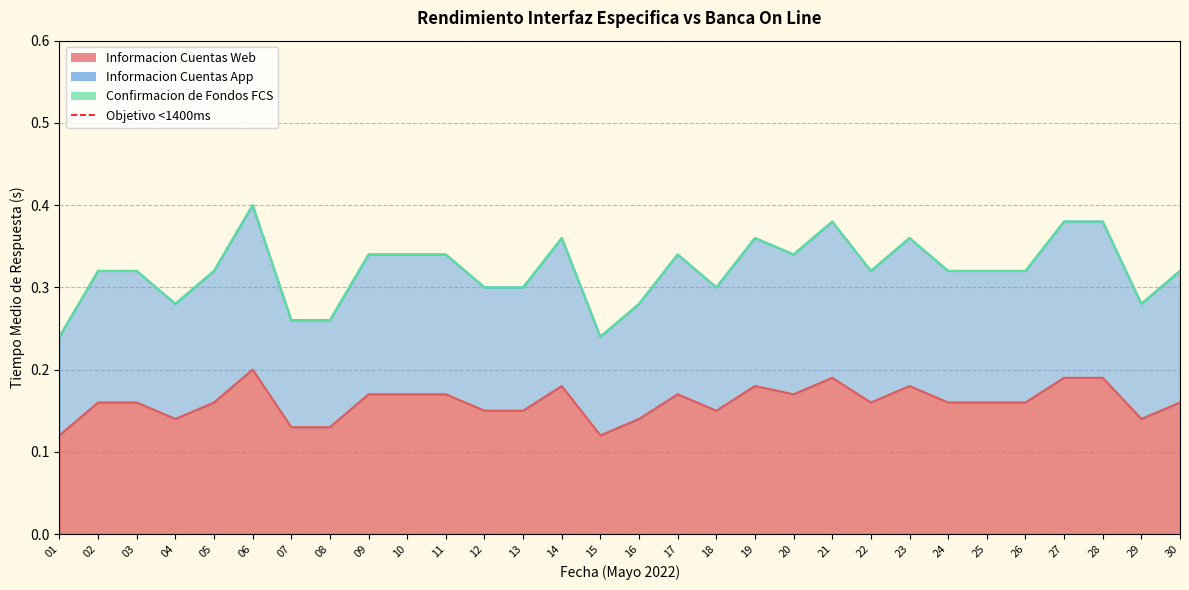

How many interior local valleys does the Informacion Cuentas App series have?

6